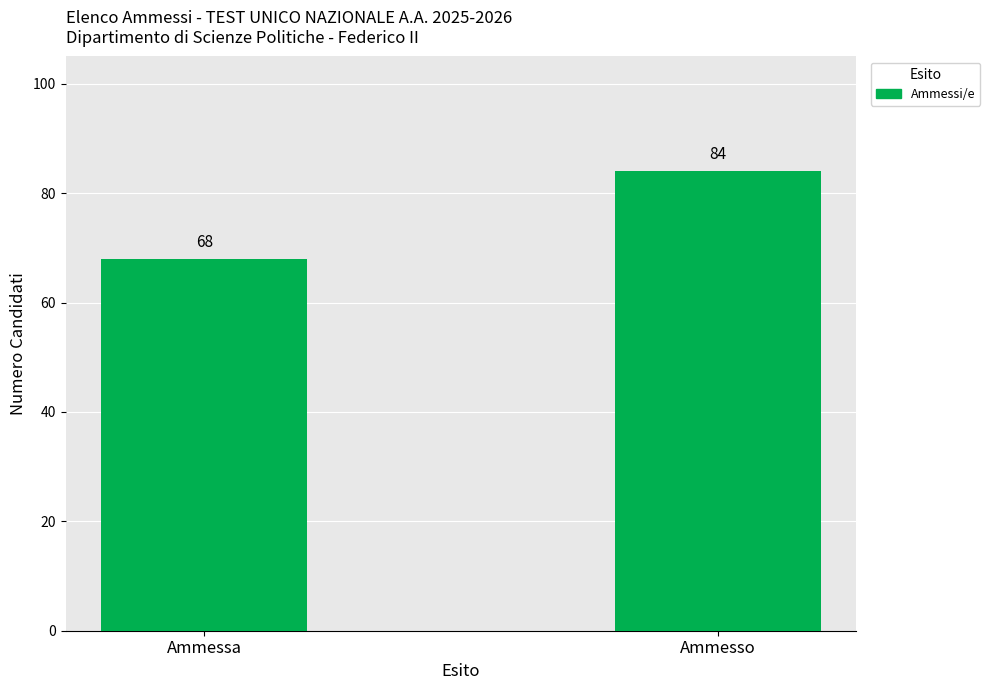

How many bars are there in total?

2